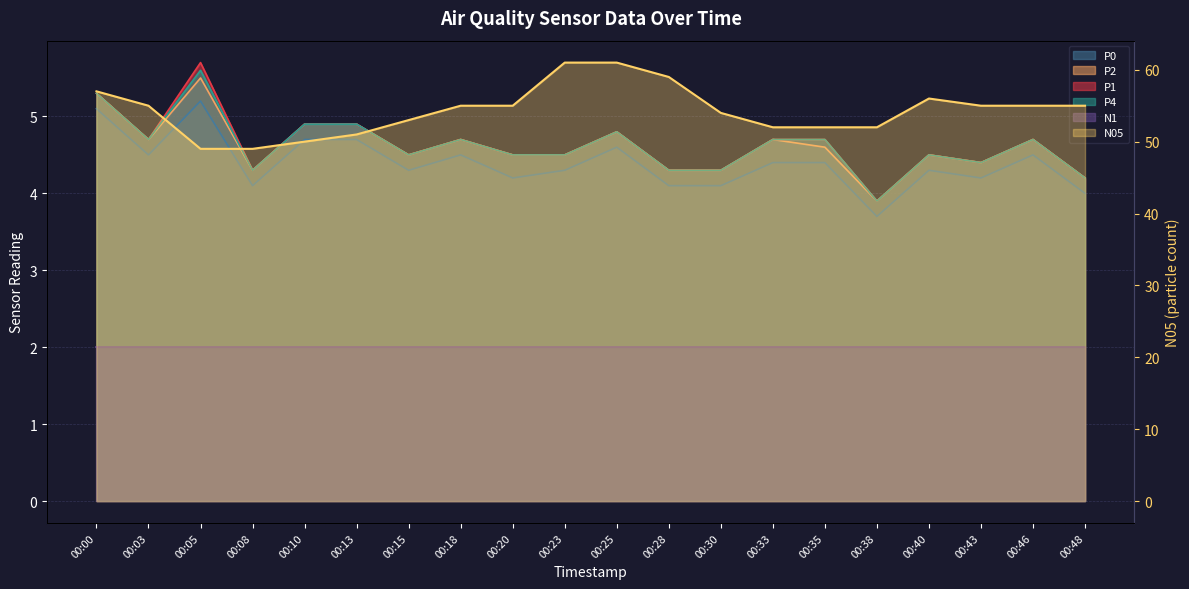

Does the chart have visible grid lines?

Yes